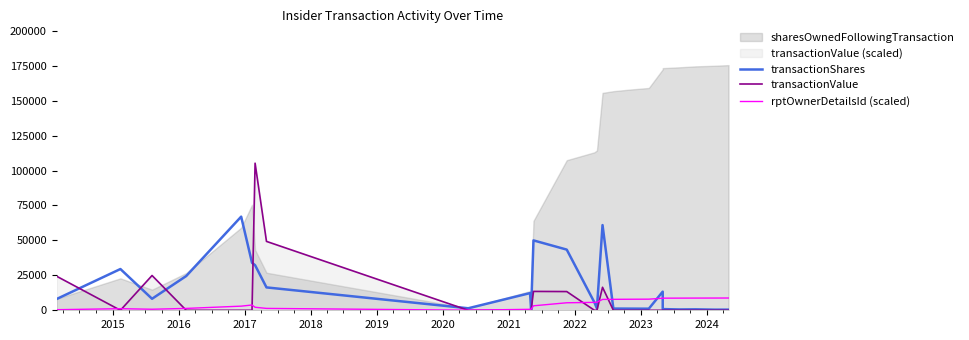

The transactionValue series shows -38679.8 at 2023. True or false?

False